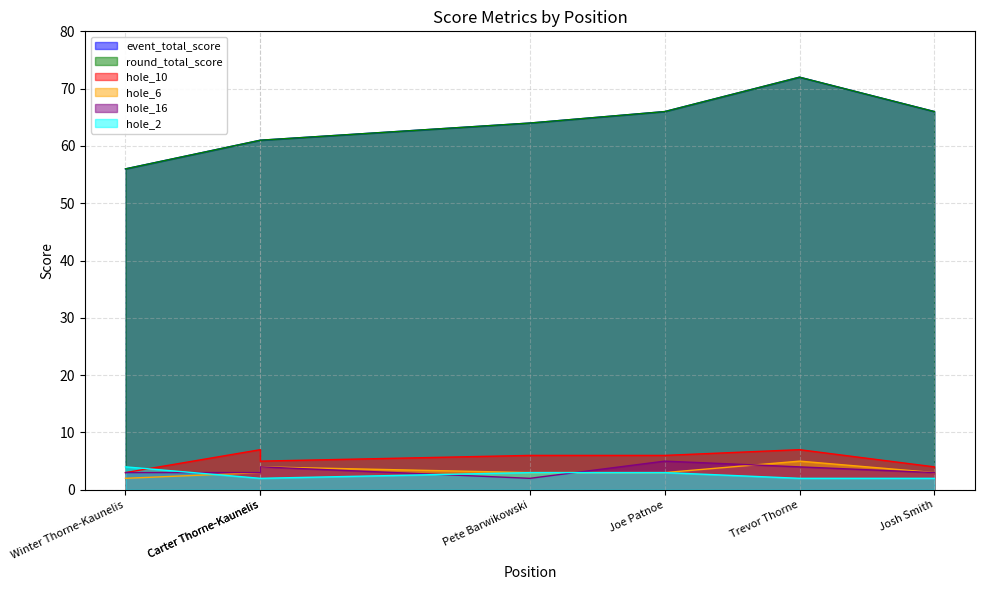

True or false: event_total_score and hole_2 intersect in this chart.

False